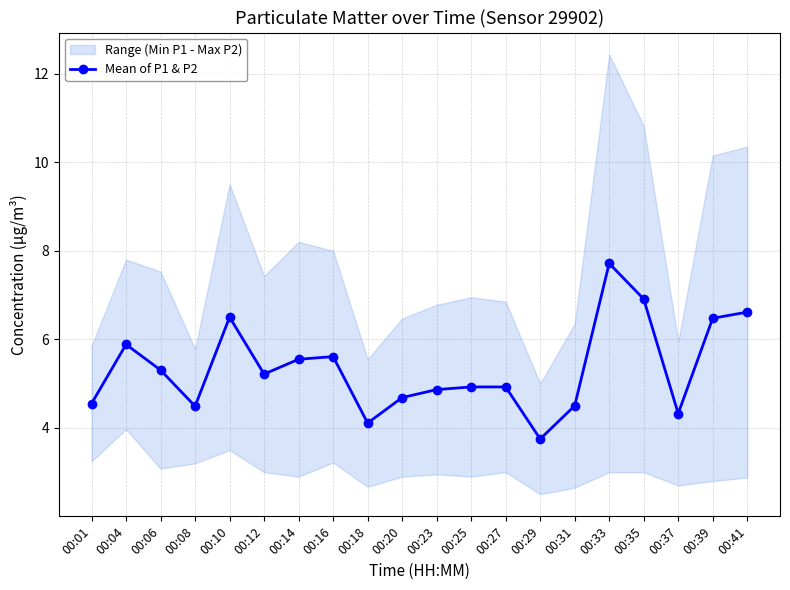

Reading left to right, what are all the values shown in this chart?

00:01=4.5	00:04=5.9	00:06=5.3	00:08=4.5	00:10=6.5	00:12=5.2	00:14=5.5	00:16=5.6	00:18=4.1	00:20=4.7	00:23=4.9	00:25=4.9	00:27=4.9	00:29=3.8	00:31=4.5	00:33=7.7	00:35=6.9	00:37=4.3	00:39=6.5	00:41=6.6